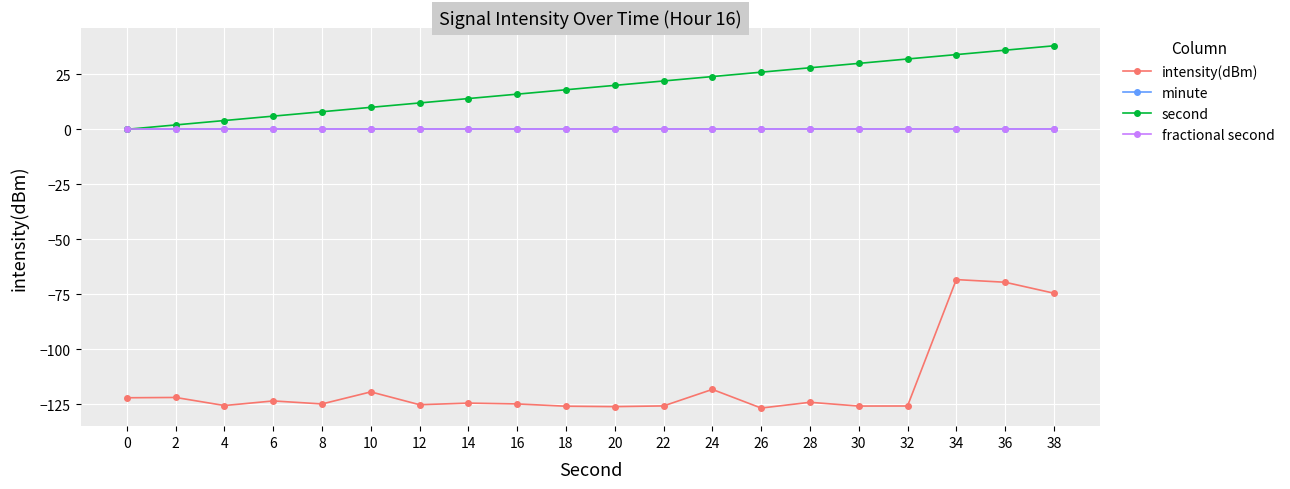

True or false: second has more than 1 points higher than both neighbors.

False